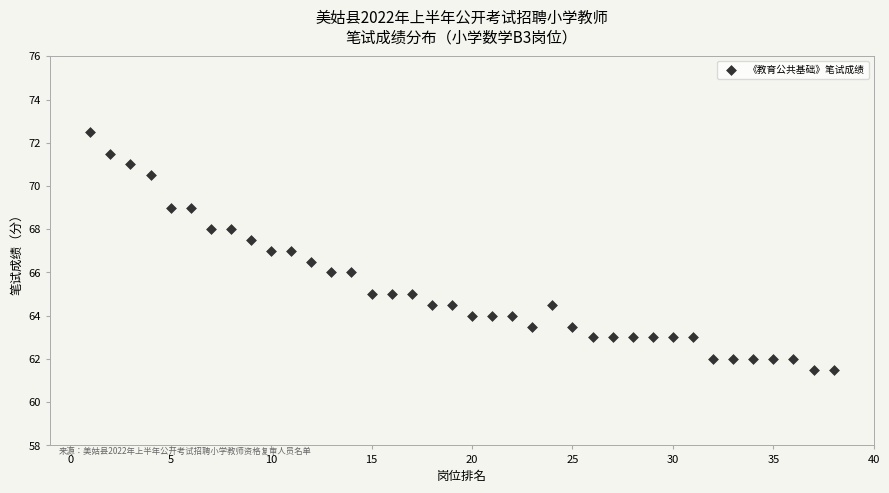

What is the range of Y values (max minus min)?

11.0